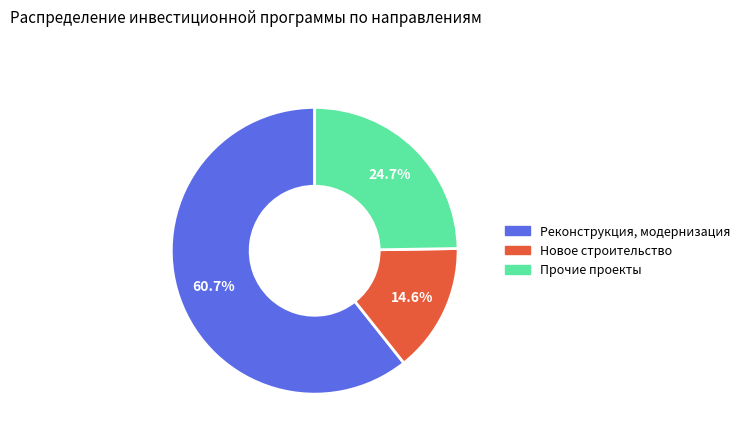

Is there any slice that represents more than half of the pie?

Yes